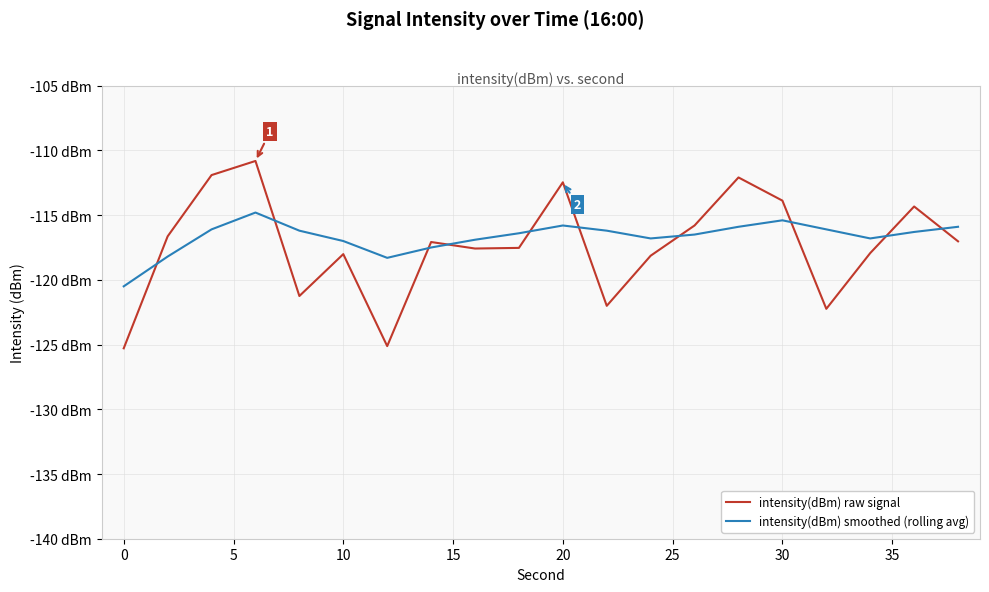

Which series ends up on top after the final intersection of intensity(dBm) smoothed (rolling avg) and intensity(dBm) raw signal?

intensity(dBm) smoothed (rolling avg)